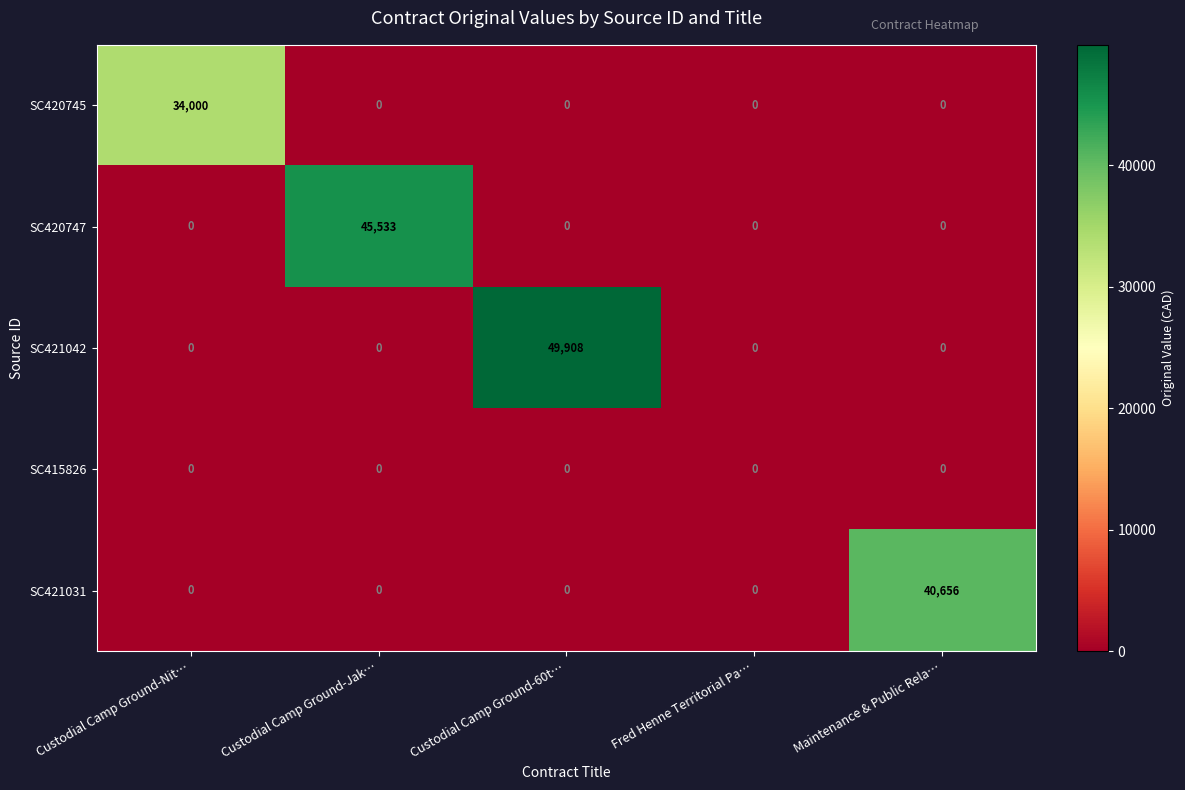

What is the spread (max minus min) of values at Custodial Camp Ground-Jak…?

45533